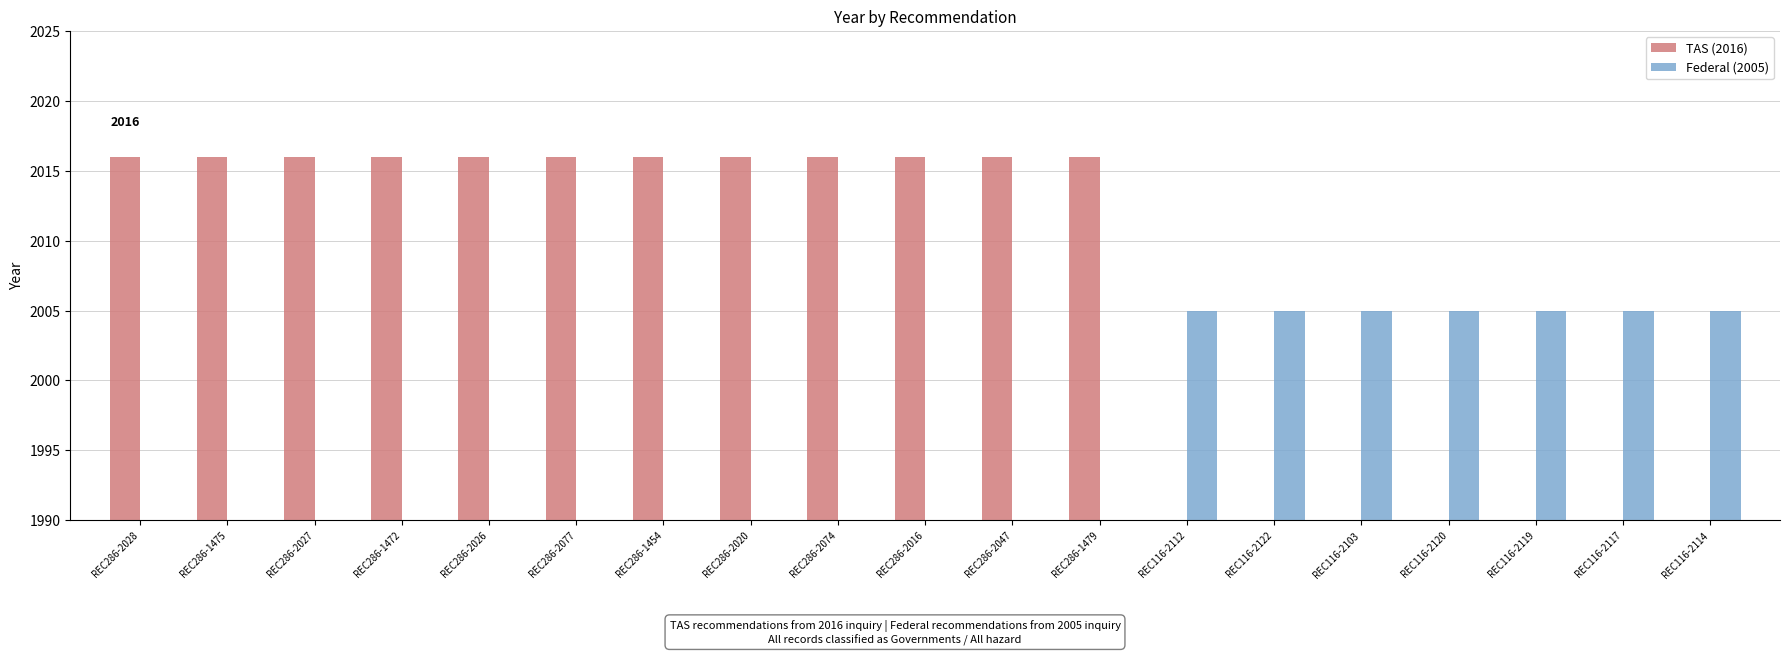

How many positive values does the Federal (2005) series have?

7